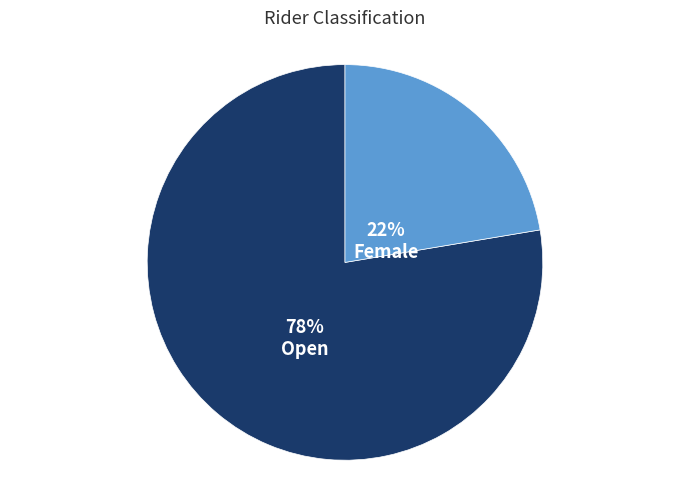

The Open slice represents 64% of the pie. True or false?

False